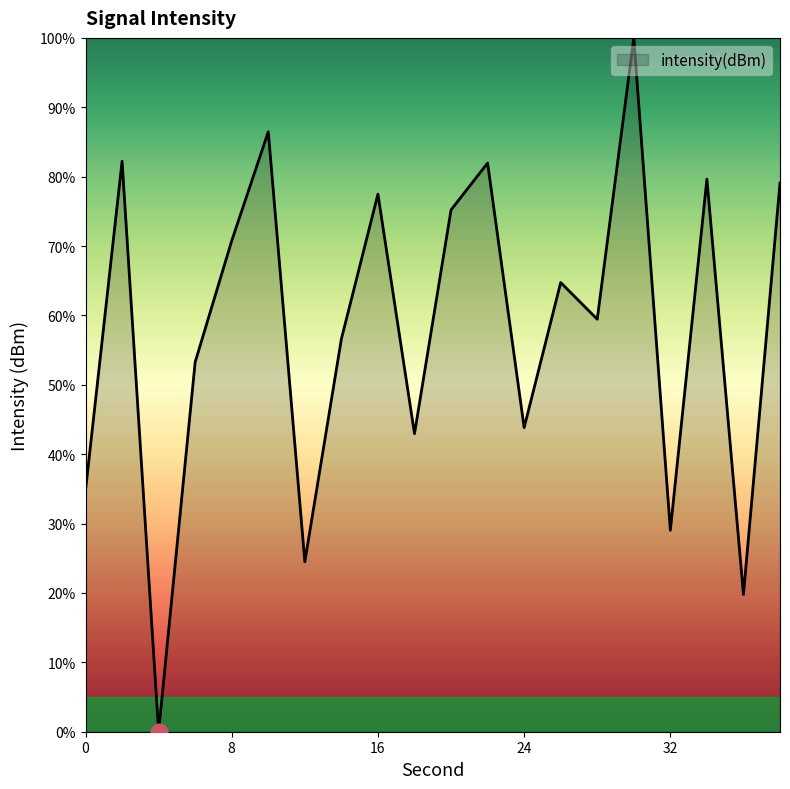

What is the greatest value displayed?

100.0